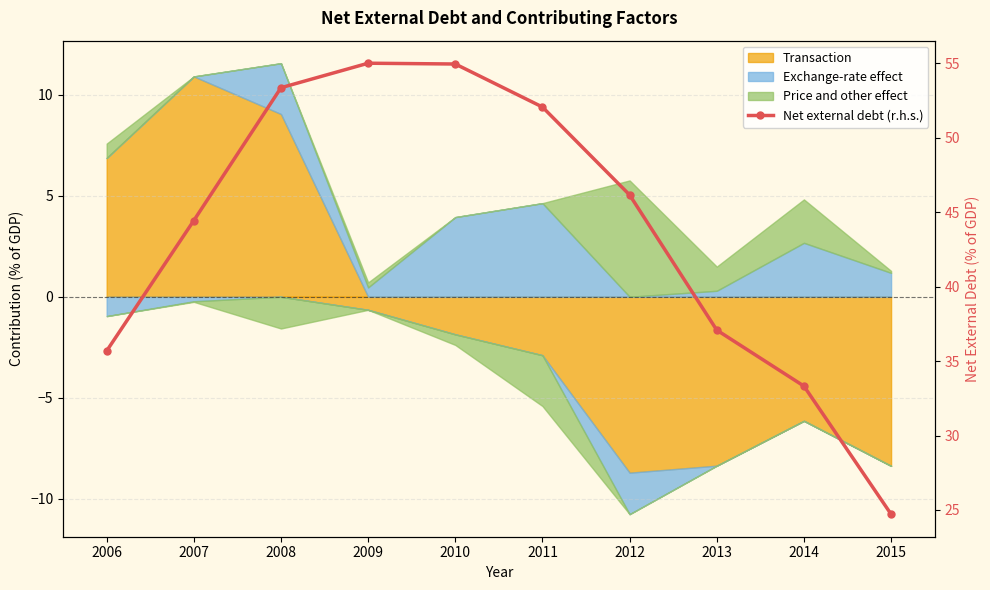

How many values are below 46?

5